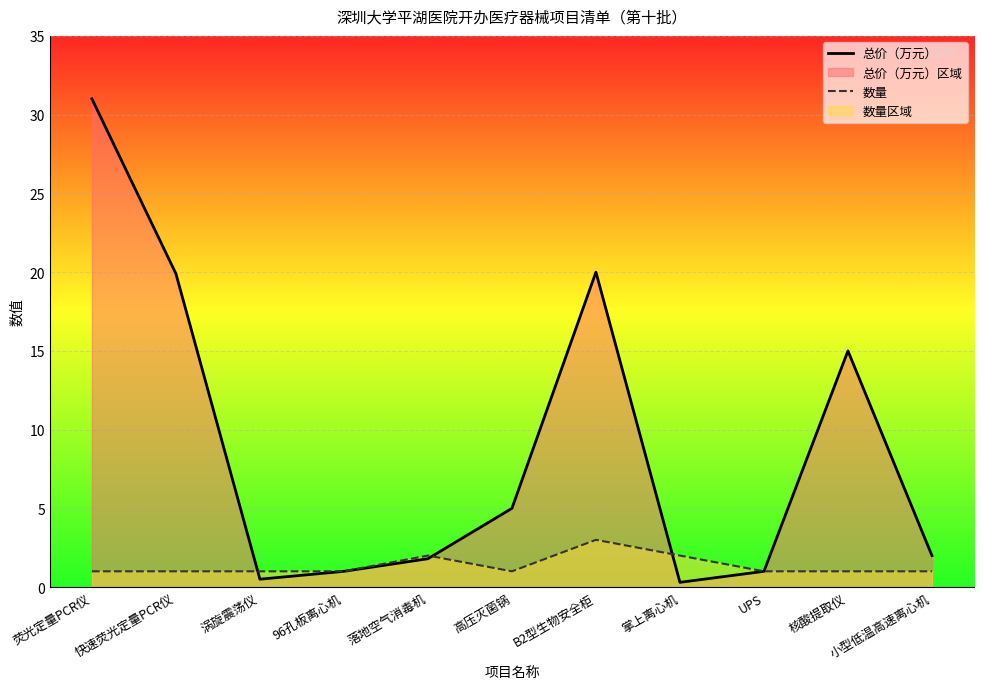

How many 数量 values are between 1 and 2?

10